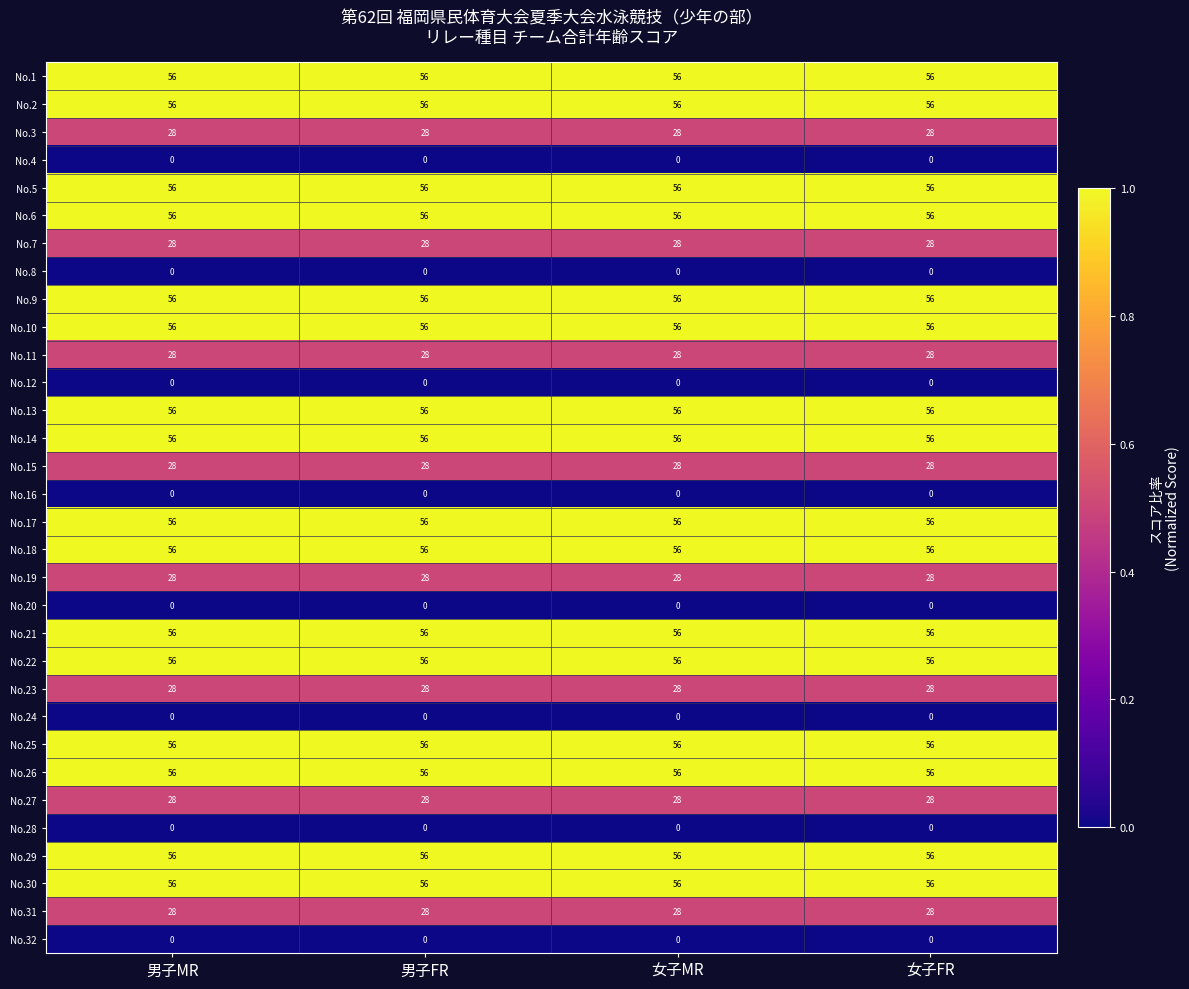

True or false: No.6 has a value of 83 at 男子FR.

False